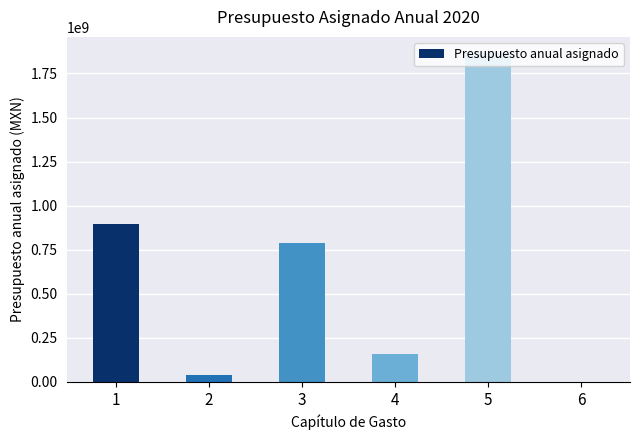

The value at 3 is 788808269. True or false?

True